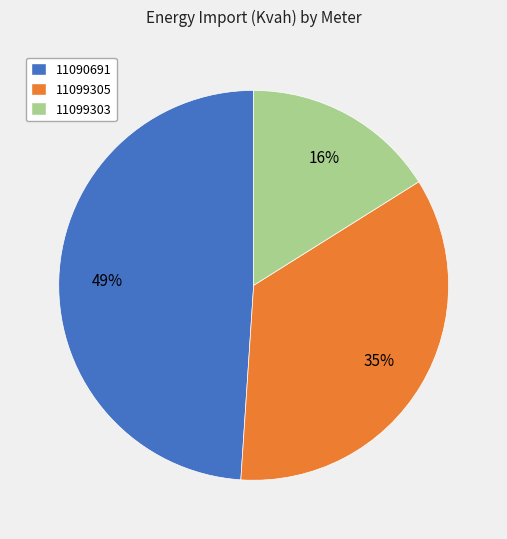

Between 11099305 and 11090691, which is larger?

11090691